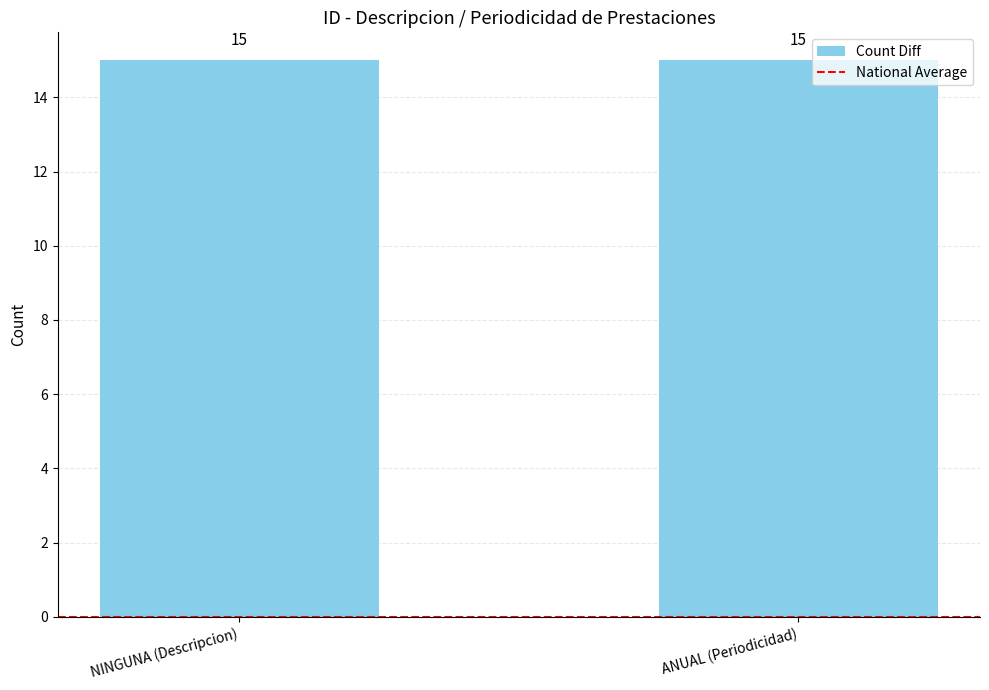

Between NINGUNA (Descripcion) and ANUAL (Periodicidad), which is larger?

NINGUNA (Descripcion)